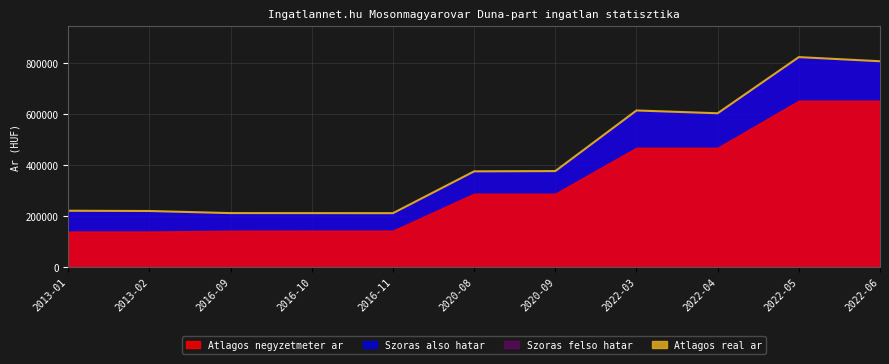

True or false: the data shows 602813 at 2022-04.

True